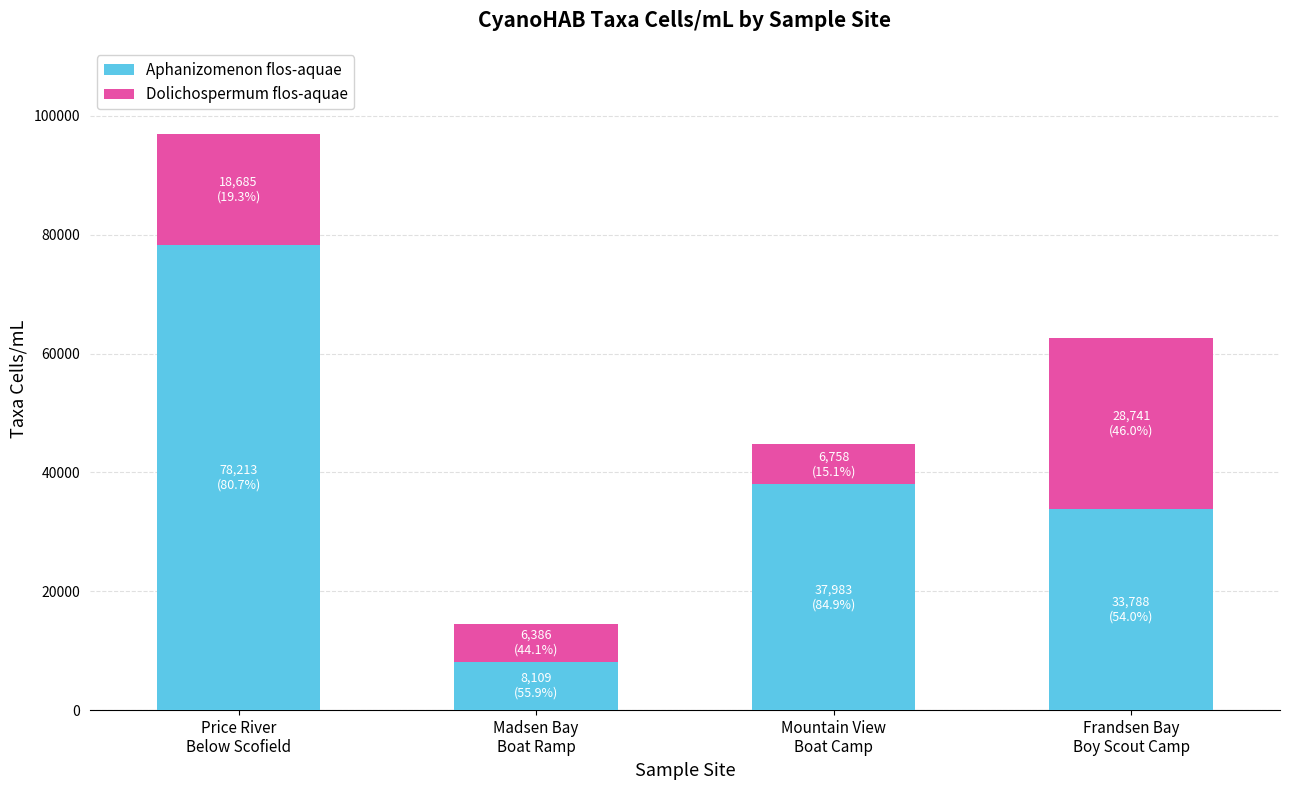

What is the lowest value of the Aphanizomenon flos-aquae series?

8109.1